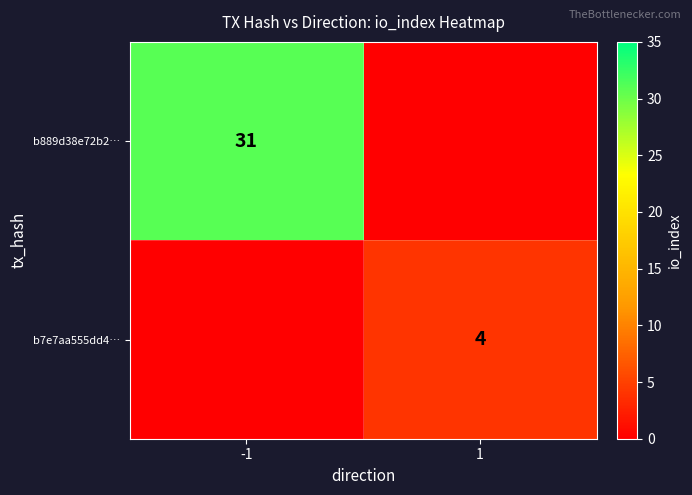

The value of b889d38e72b2… at -1 is 31. True or false?

True